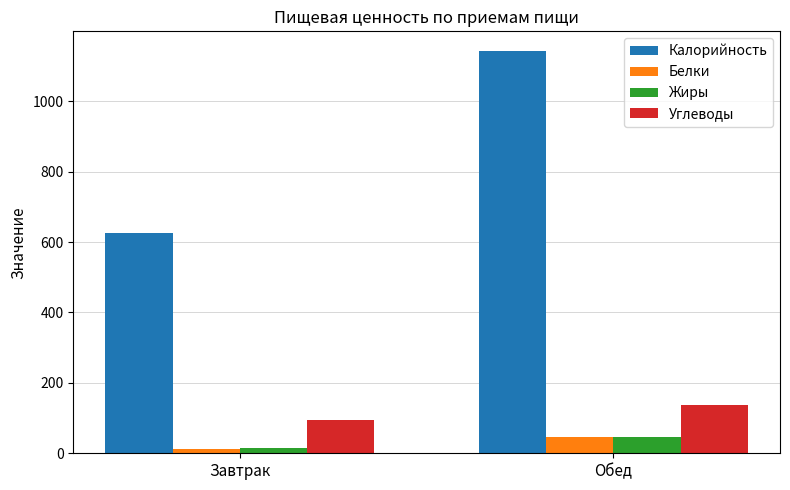

How many data points in Жиры are less than 45?

1